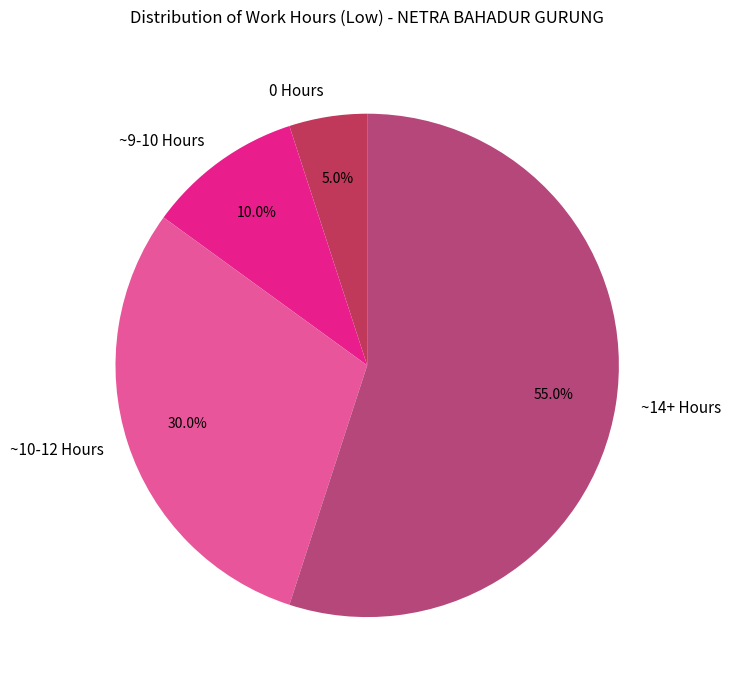

Rank the categories by value from highest to lowest.

~14+ Hours, ~10-12 Hours, ~9-10 Hours, 0 Hours